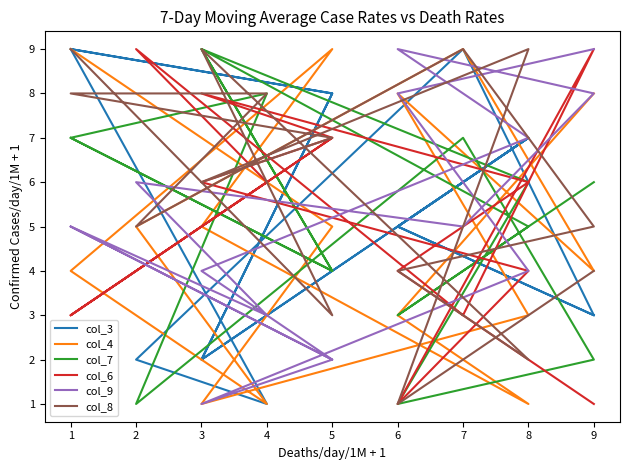

Where is the first local minimum for col_6?

6